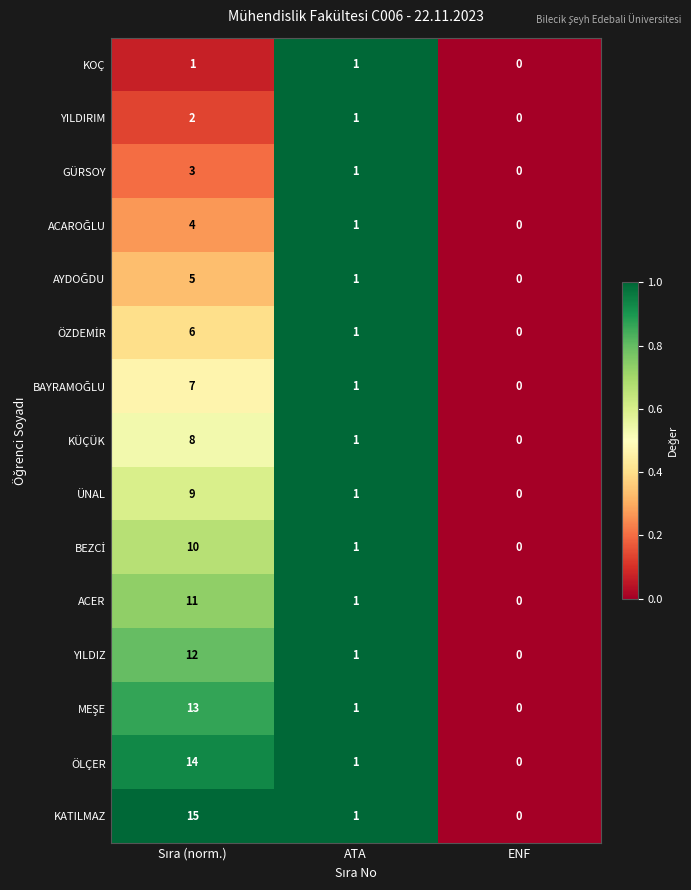

What is the sum of all YILDIRIM values?

3